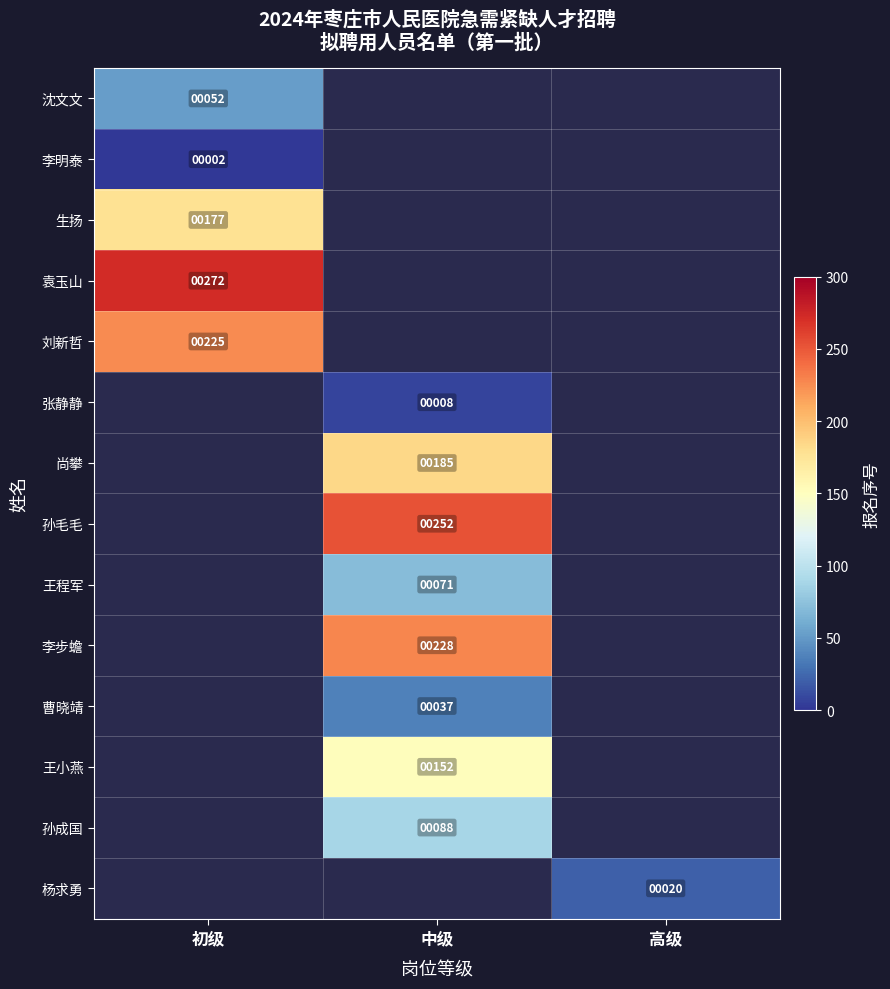

What is the approximate value of 张静静 at 中级?

8.0